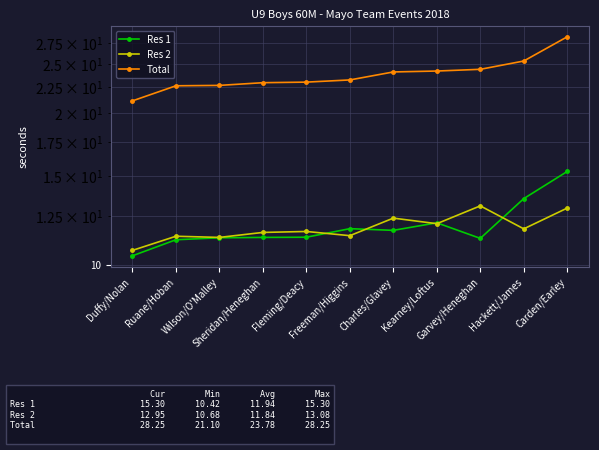

Is the value of Total at Kearney/Loftus greater than the value of Res 1 at Freeman/Higgins?

Yes